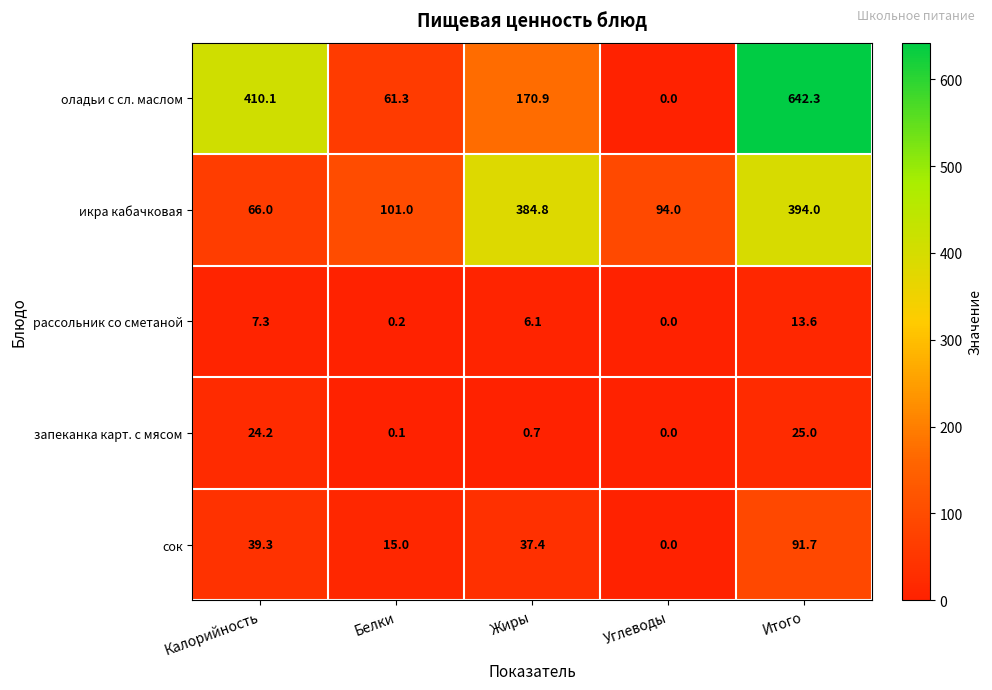

What is the total value across all series at Итого?

1166.6